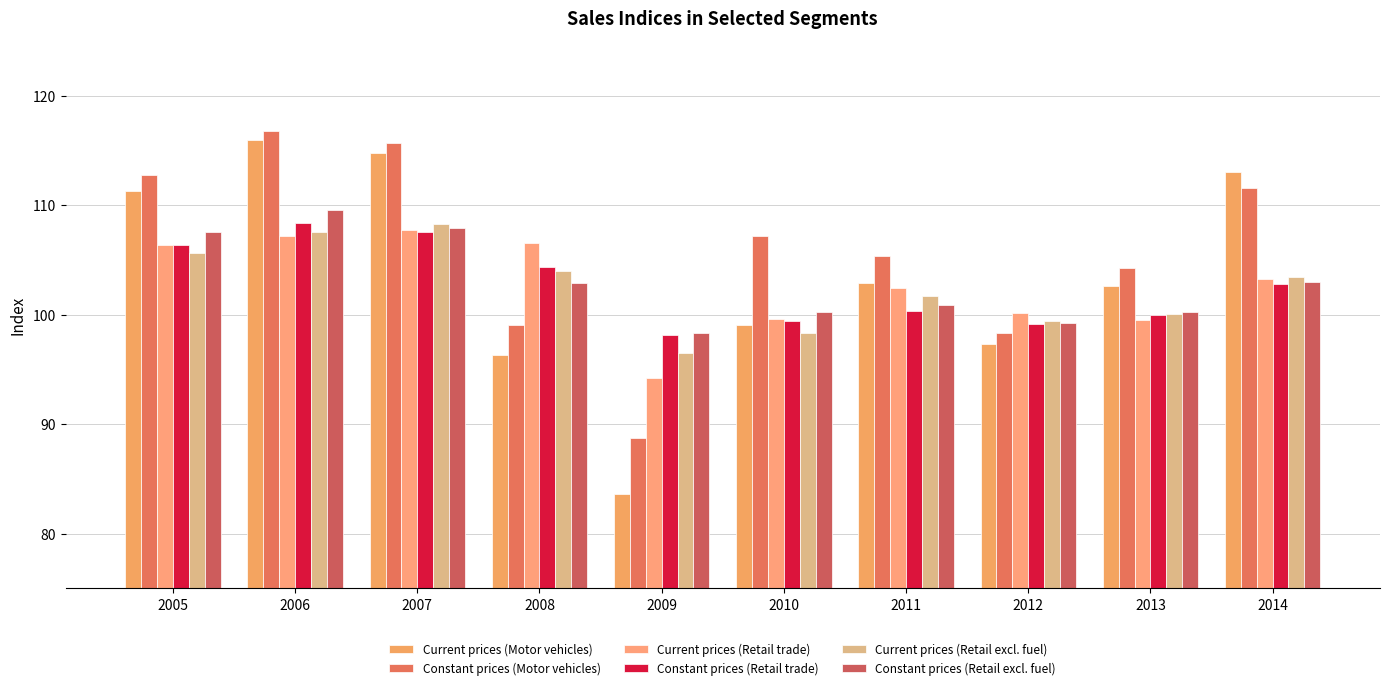

What is the difference between the highest and lowest values at 2013?

4.7